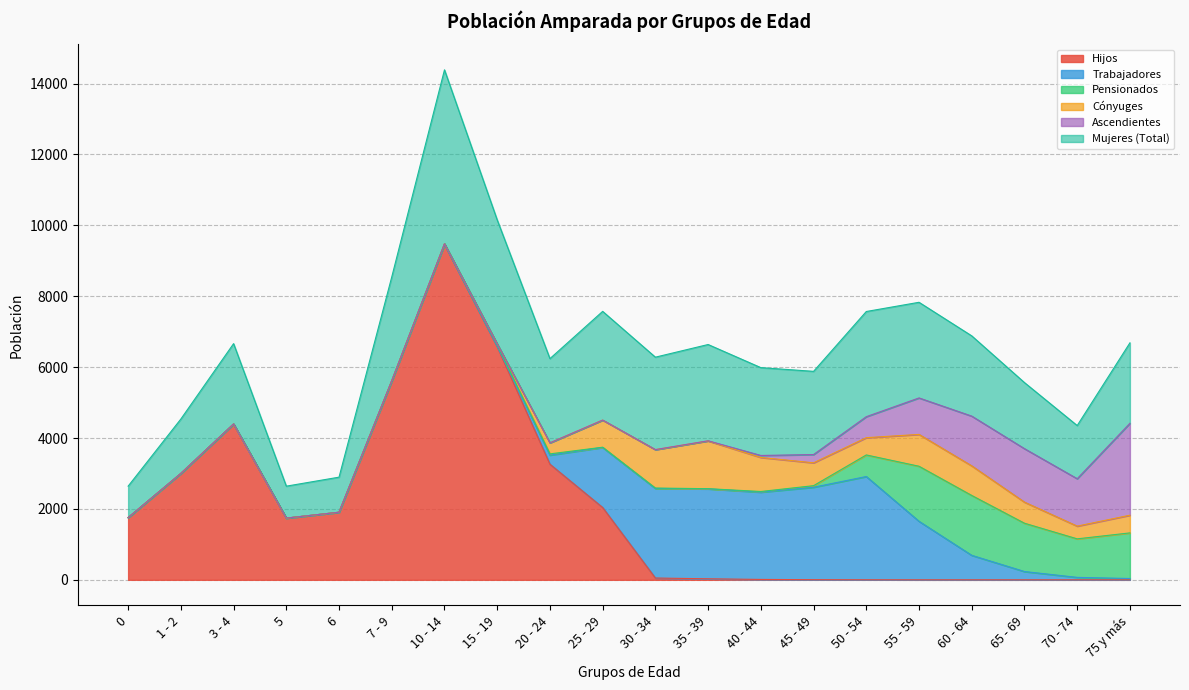

What are all the series names shown in the legend?

Hijos, Trabajadores, Pensionados, Cónyuges, Ascendientes, Mujeres (Total)